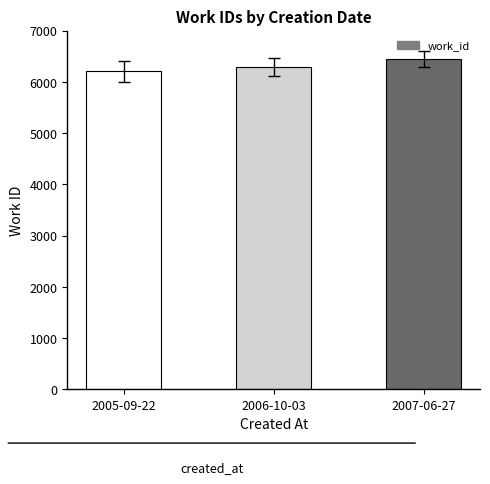

Which label corresponds to the largest value in the chart?

2007-06-27